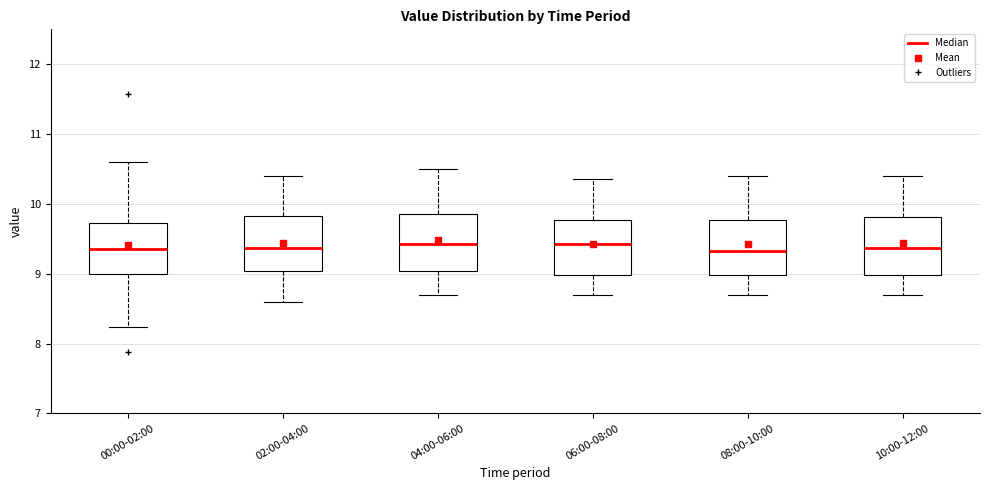

Reading left to right, read every box against the y-axis: the position of its median line, the range the box covers, and the ends of its whiskers. The values are not printed on the chart, so give them approximately, as read against the axis.

00:00-02:00: median 9.4, box 9.0 to 9.7, whiskers 8.2 to 10.6
02:00-04:00: median 9.4, box 9.0 to 9.8, whiskers 8.6 to 10.4
04:00-06:00: median 9.4, box 9.0 to 9.9, whiskers 8.7 to 10.5
06:00-08:00: median 9.4, box 9.0 to 9.8, whiskers 8.7 to 10.4
08:00-10:00: median 9.3, box 9.0 to 9.8, whiskers 8.7 to 10.4
10:00-12:00: median 9.4, box 9.0 to 9.8, whiskers 8.7 to 10.4